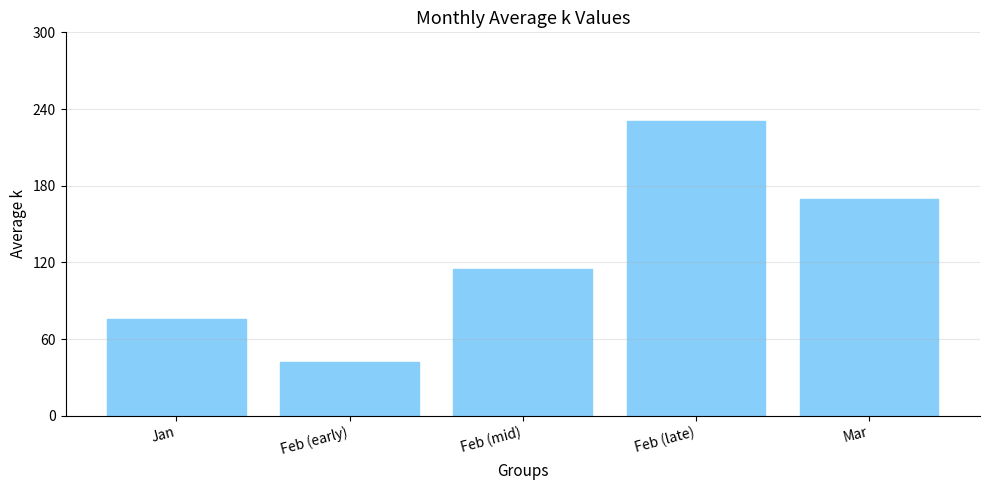

Reading left to right, transcribe all the data shown in this chart.

75.3	41.7	114.8	230.8	169.8